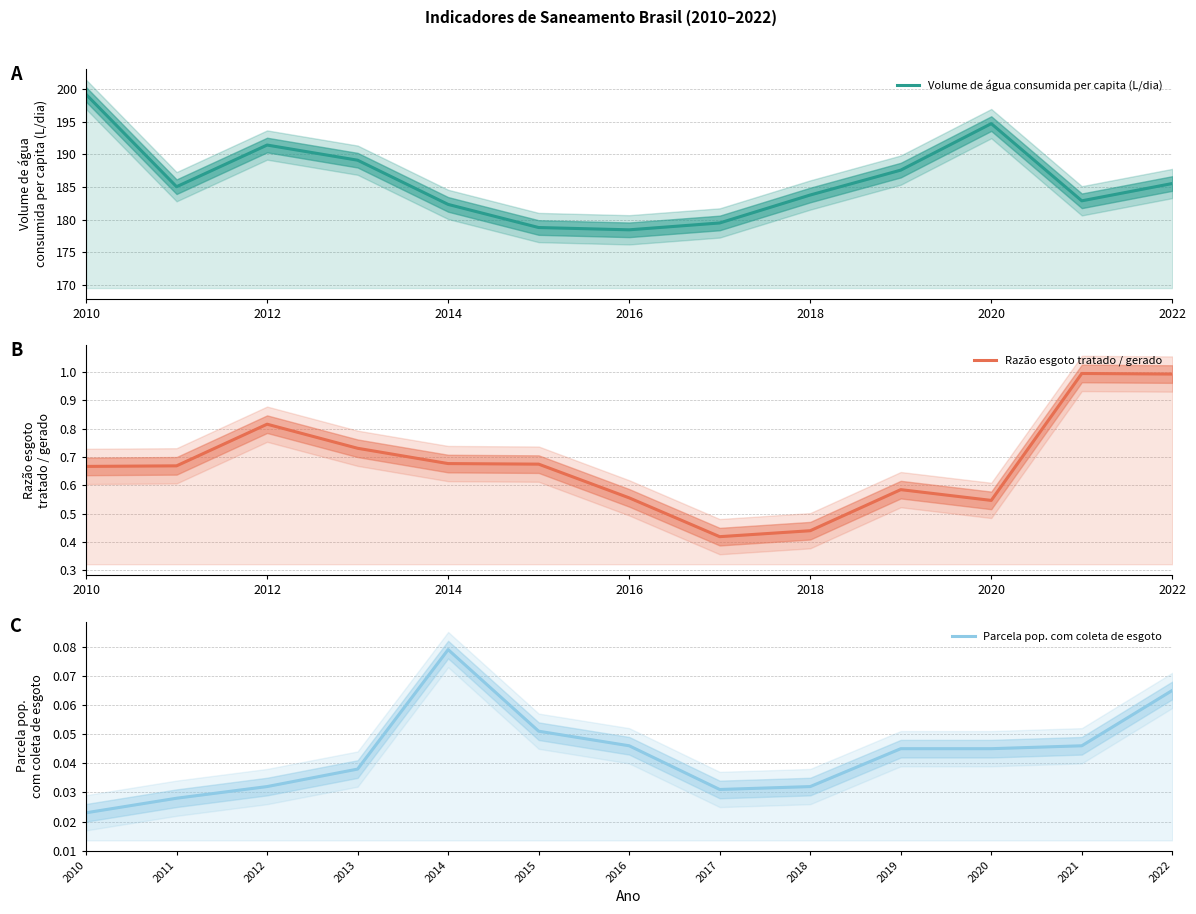

True or false: Parcela pop. com coleta de esgoto has a value of 0.0 at 2018.

False